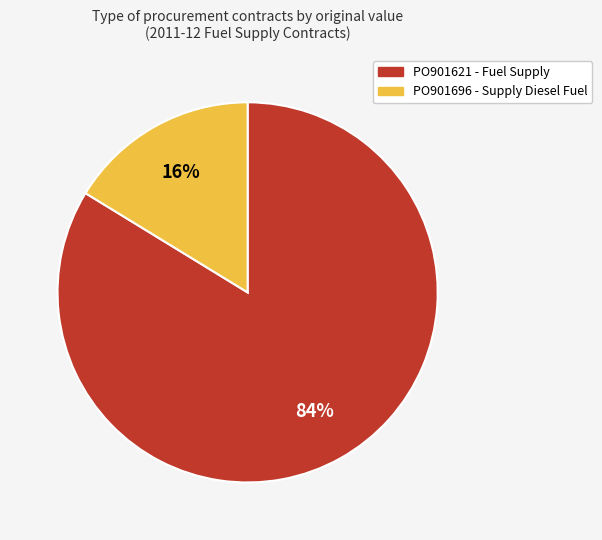

To the nearest percent, what is the average slice percentage?

50%